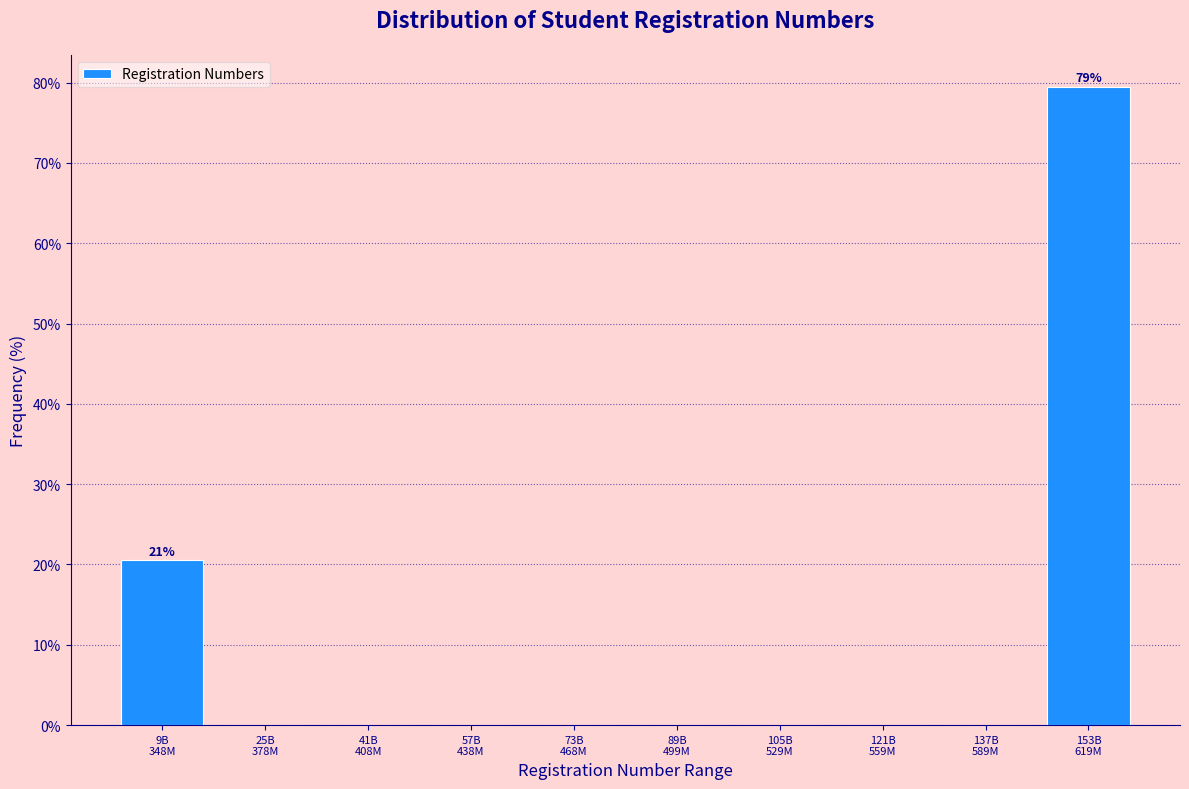

What is the maximum value shown in the chart?

79.5